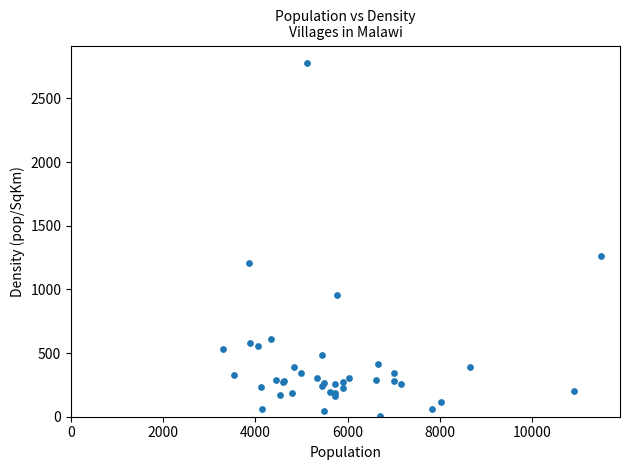

What Y value in the scatter plot is closest to 1390?

1260.5